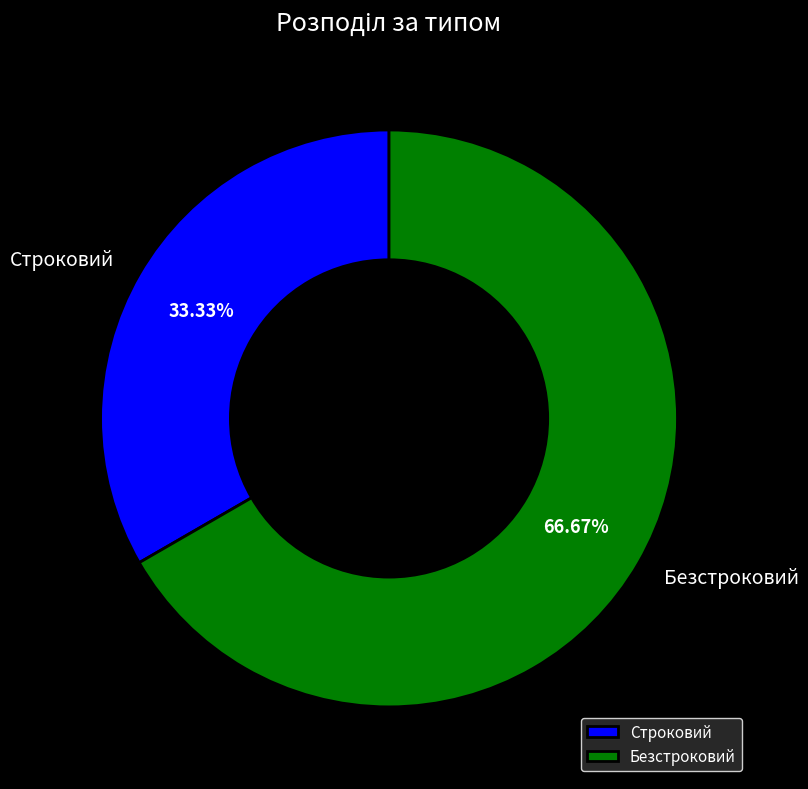

True or false: Строковий accounts for 33% of the total.

True